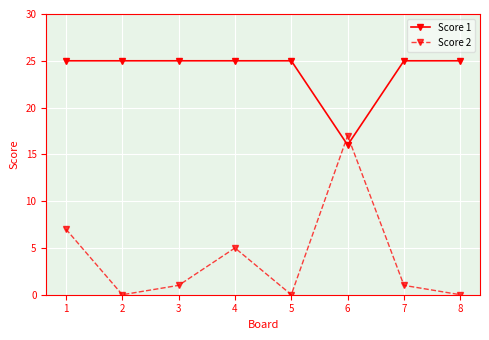

What is the total value across all series at 8?

25